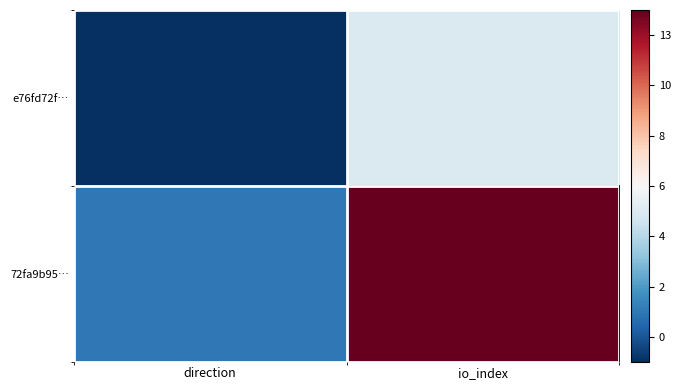

What is the smallest value displayed?

-1